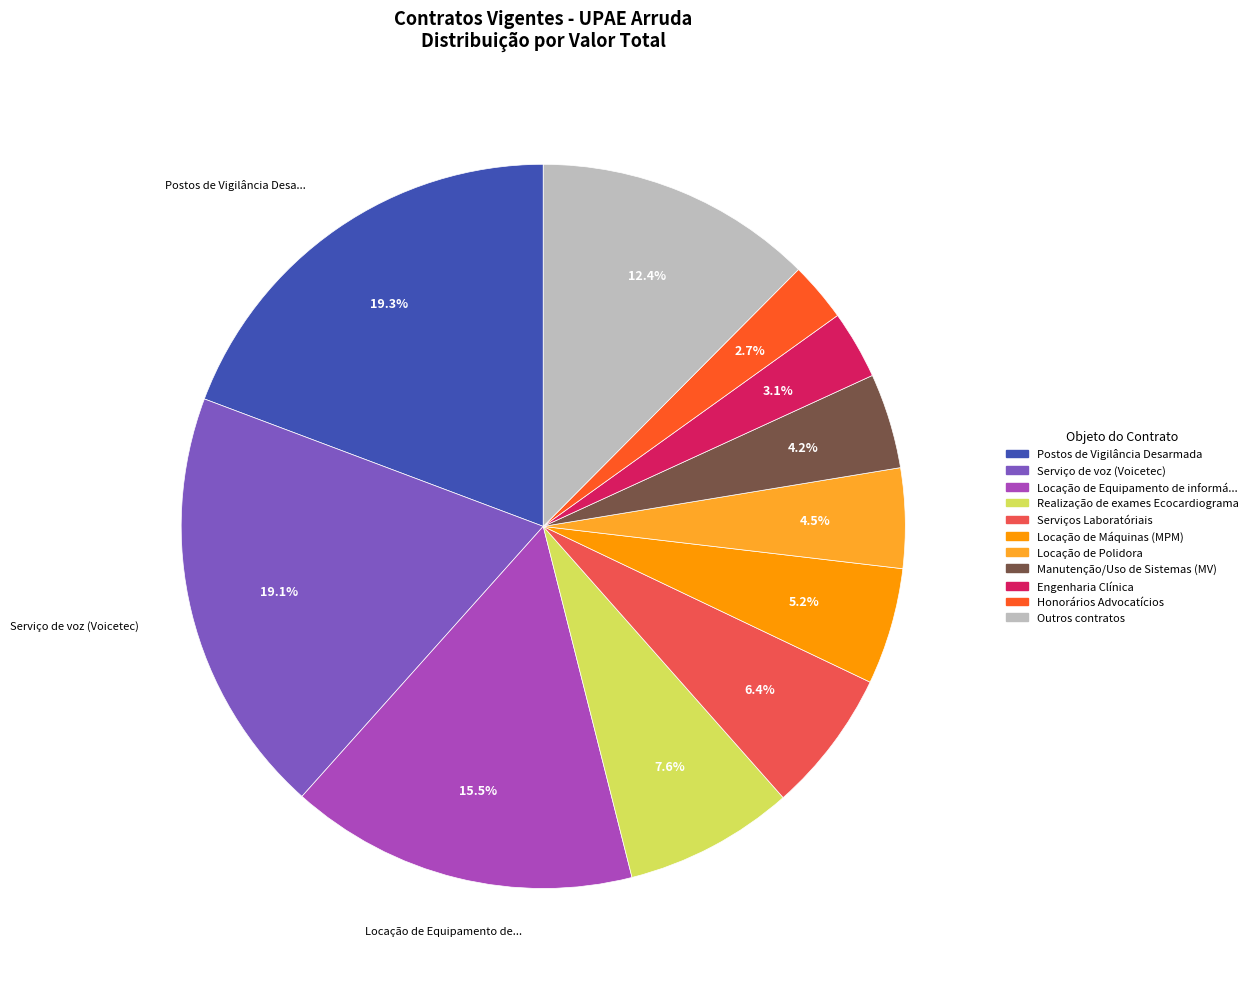

Is there any slice that represents more than half of the pie?

No